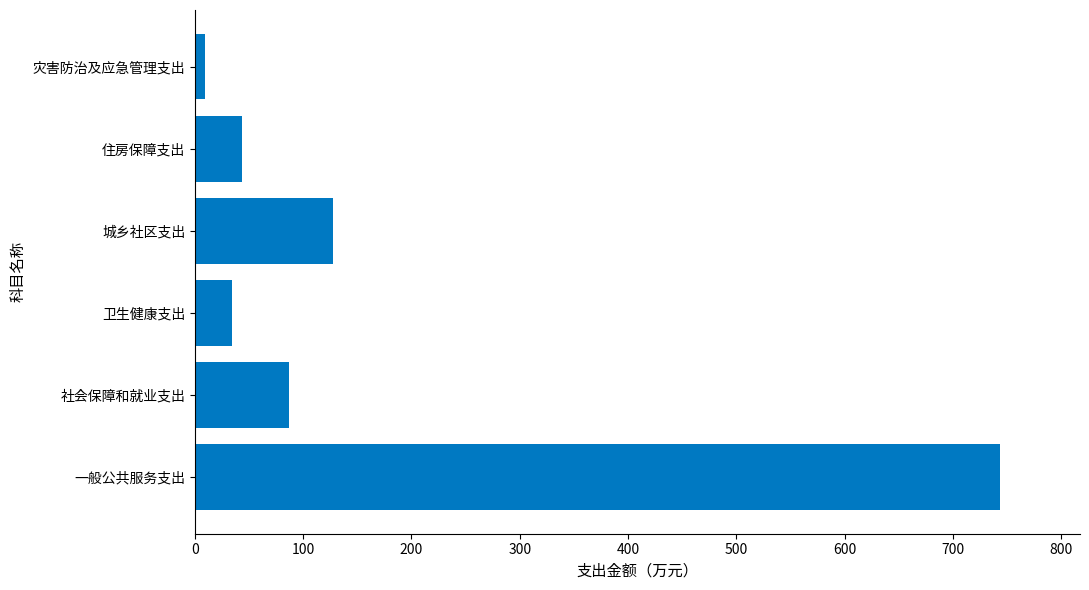

Does the chart contain any negative values?

No